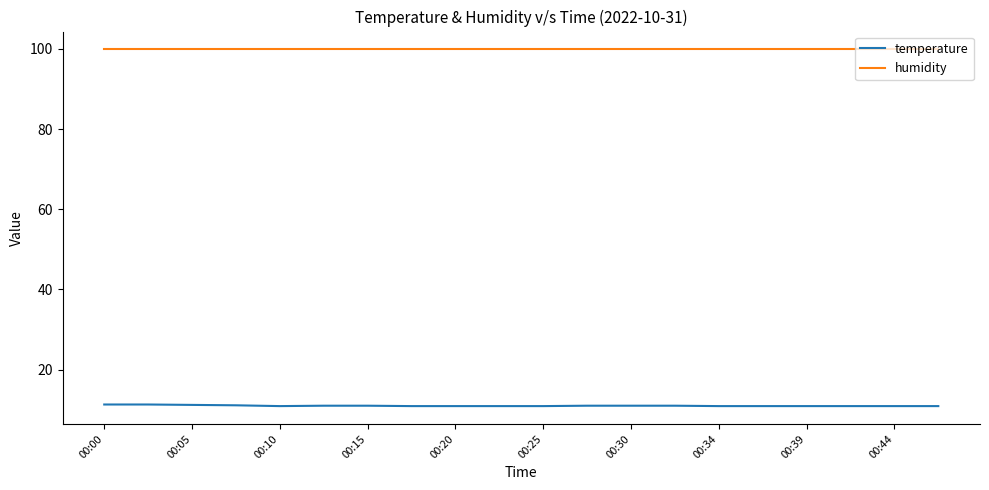

What are all the series names shown in the legend?

temperature, humidity